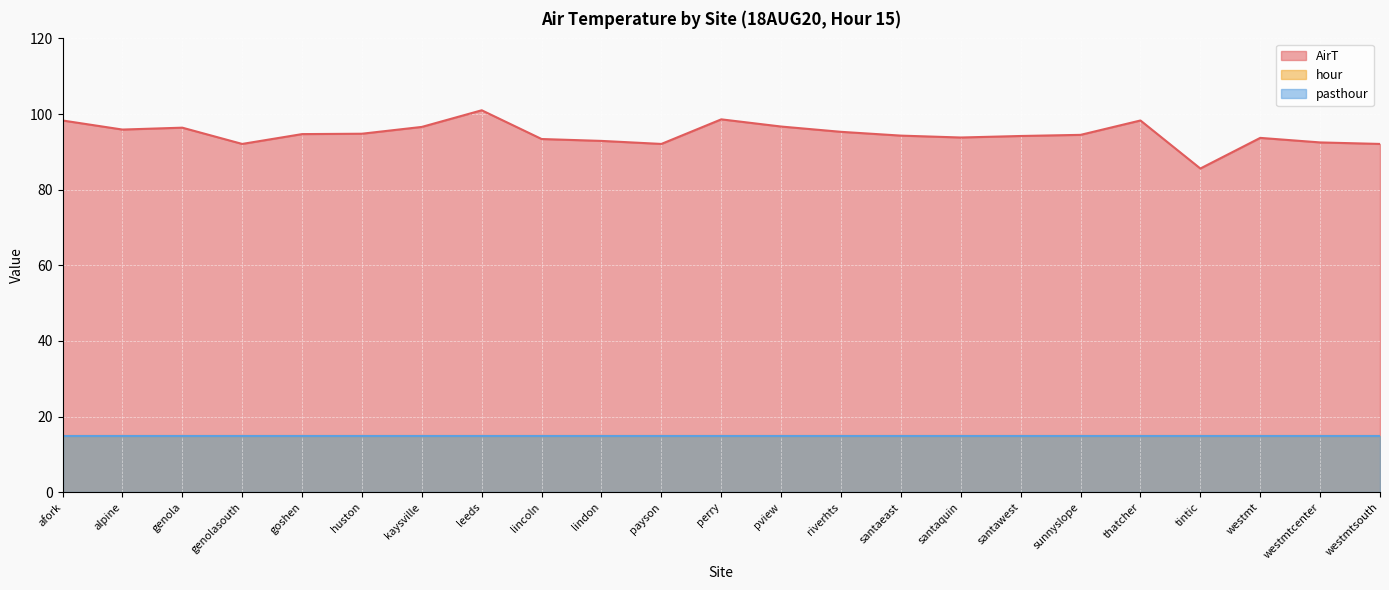

At how many categories does at least one series exceed 82?

23